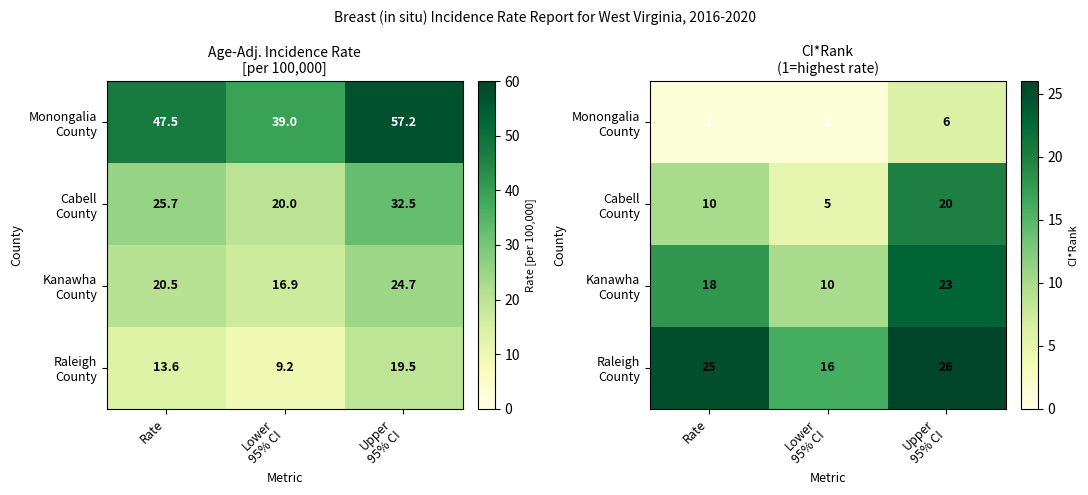

What is the sum of the Monongalia County values at Rate and Lower 95% CI?

2